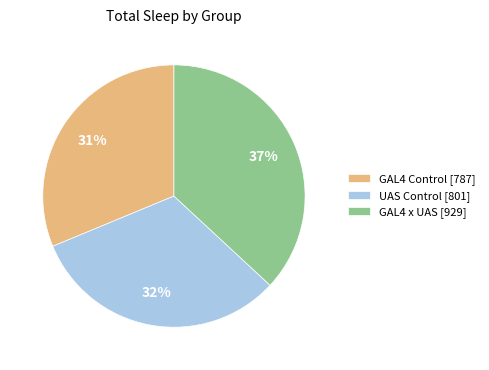

To the nearest percent, what is the difference between the largest and smallest slice percentages?

6%